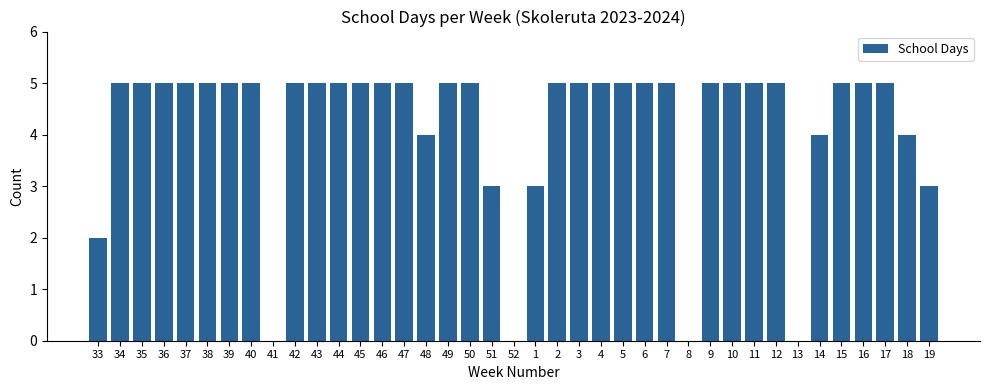

The value at 42 is 5. True or false?

True